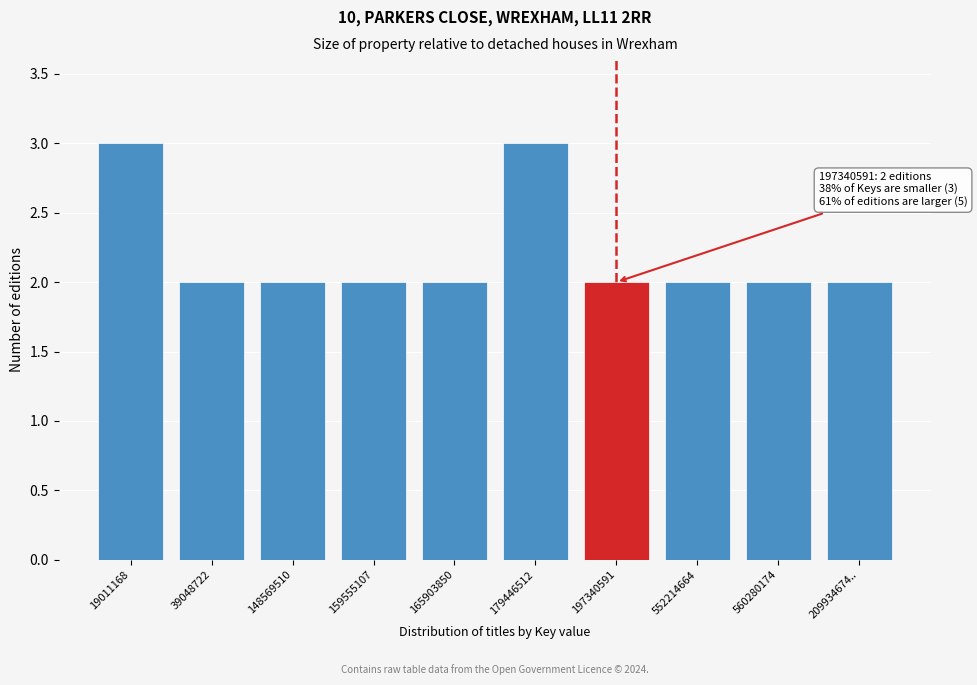

Reading left to right, extract all data points from this chart.

19011168=3	39048722=2	148569510=2	159555107=2	165903850=2	179446512=3	197340591=2	552214664=2	560280174=2	209934674..=2